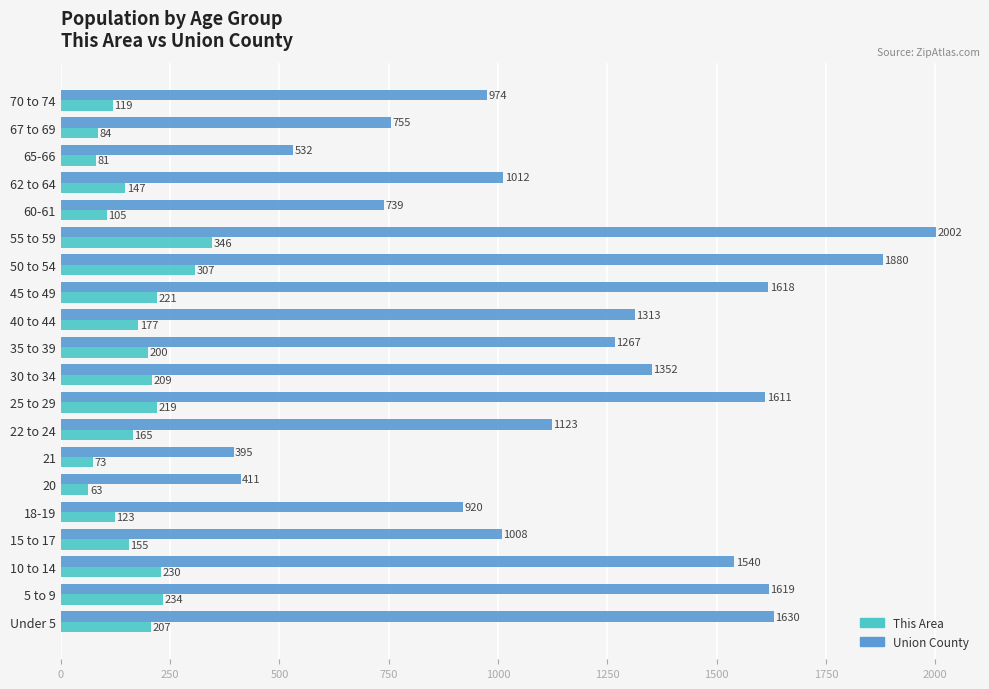

The value of This Area at 18-19 is 198. True or false?

False